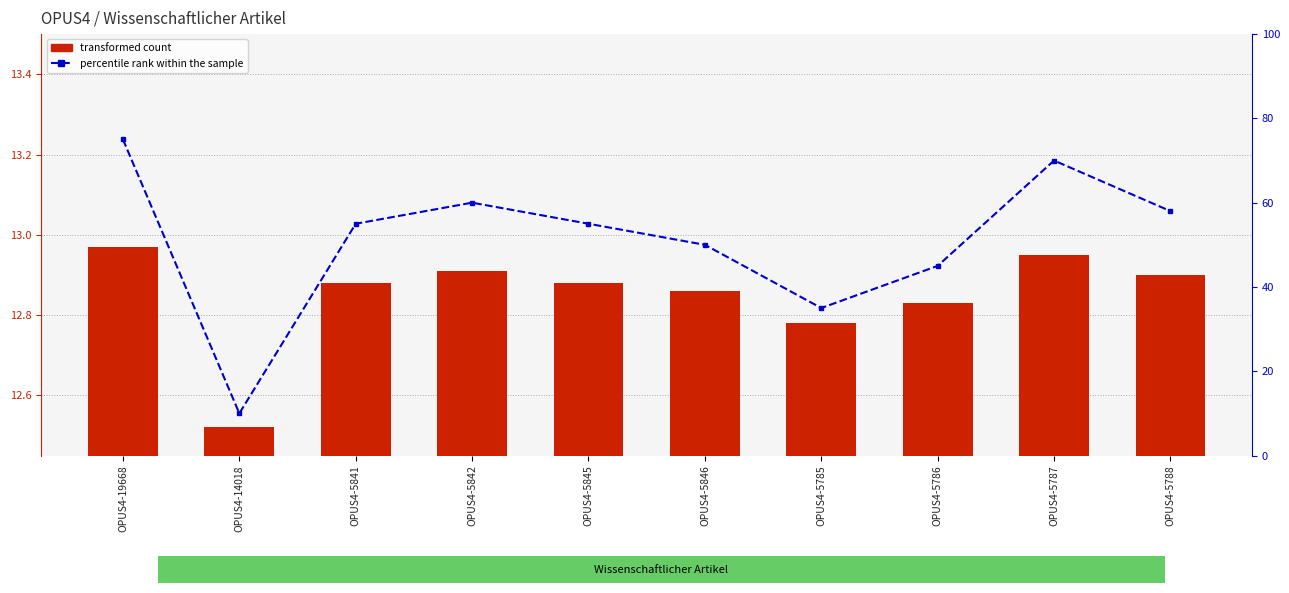

What is the highest value of the transformed count series?

13.0